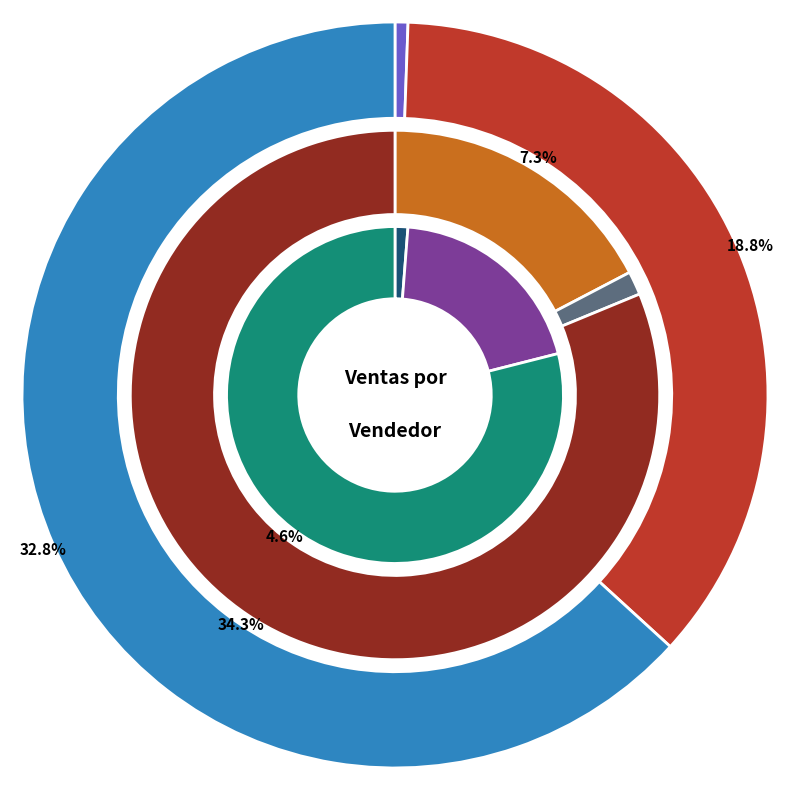

Combined, what portion of the pie is Luoyi Luoyi and Luis Deng?

67.1%